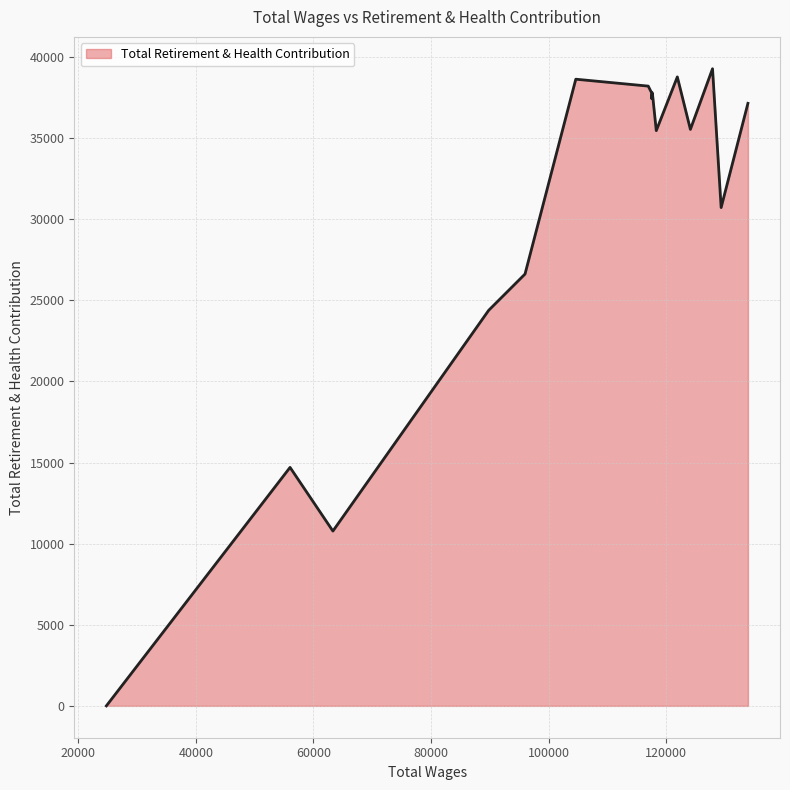

What is the maximum value shown in the chart?

39273